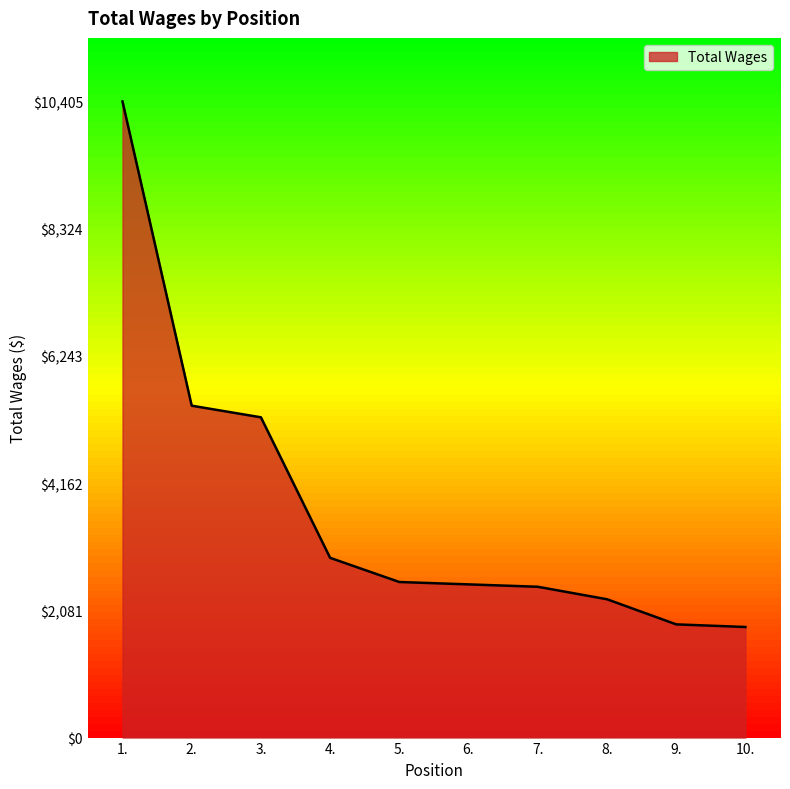

Is it true that the value at 5. is 2545?

True